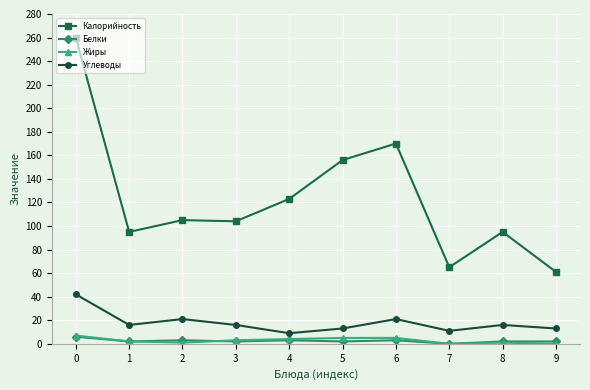

What is the greatest value displayed?

260